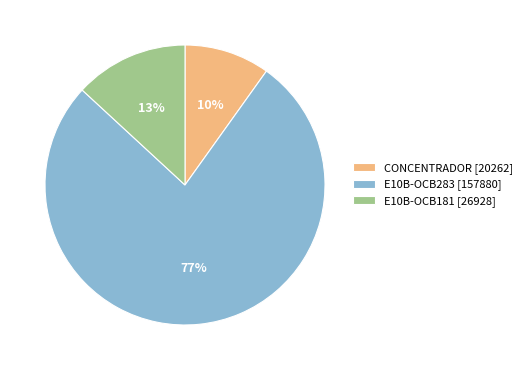

Do E10B-OCB181 [26928] and CONCENTRADOR [20262] together represent more than half of the pie?

No